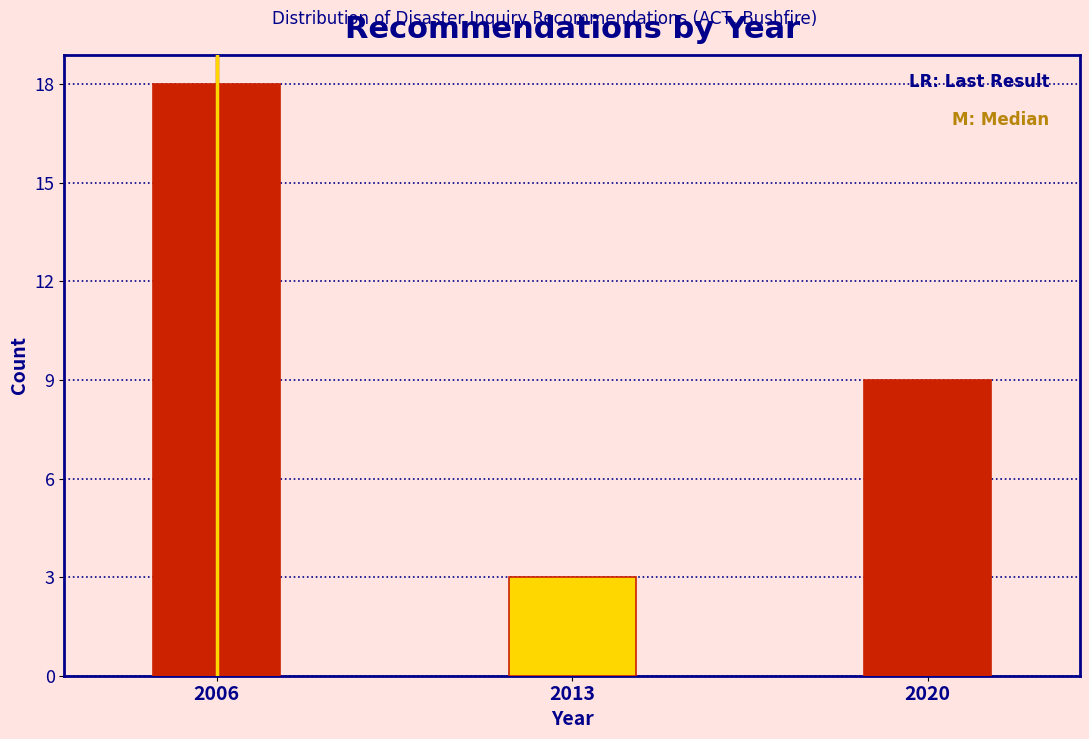

Reading left to right, list all the values displayed in this chart.

18	3	9